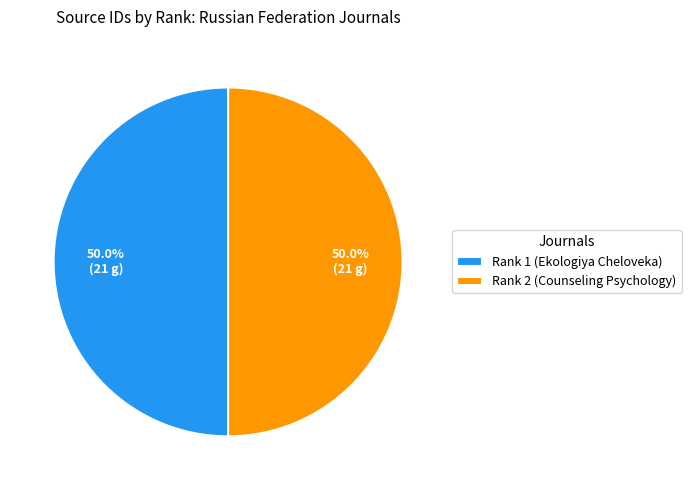

Approximately how many times larger is the value at Rank 1 (Ekologiya Cheloveka) compared to Rank 2 (Counseling Psychology)?

1.0